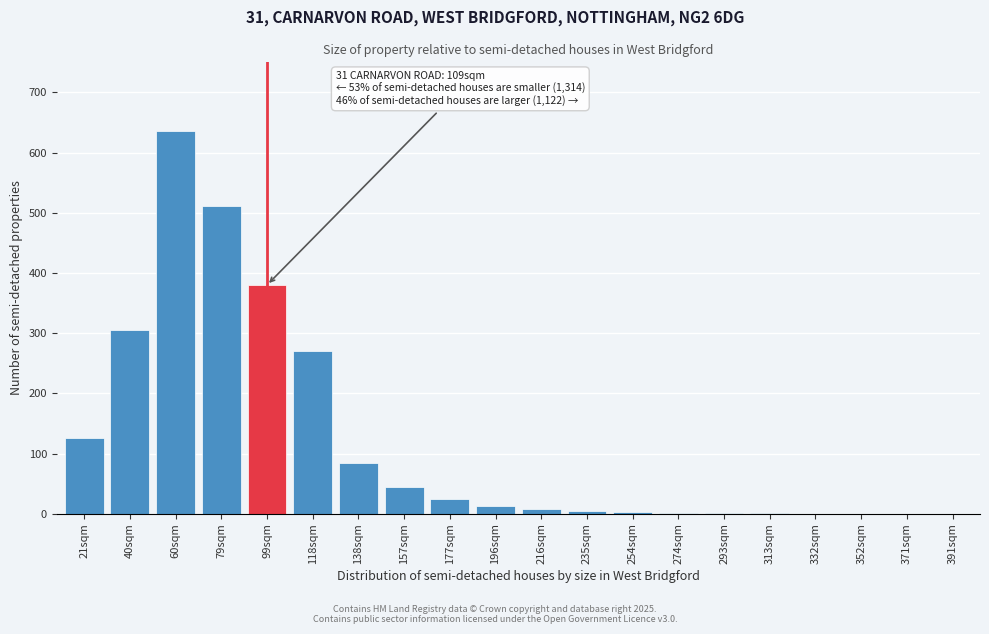

At which category does the chart reach its peak across all series?

60sqm